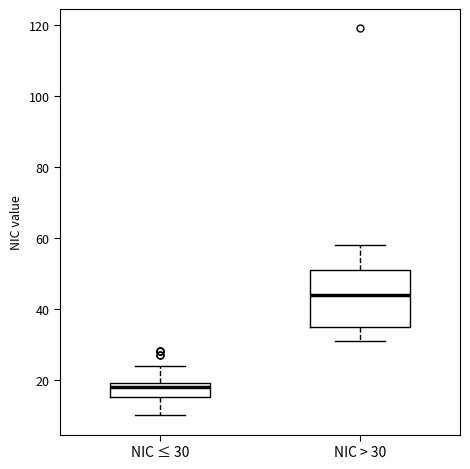

Which box has the lowest median line?

NIC ≤ 30